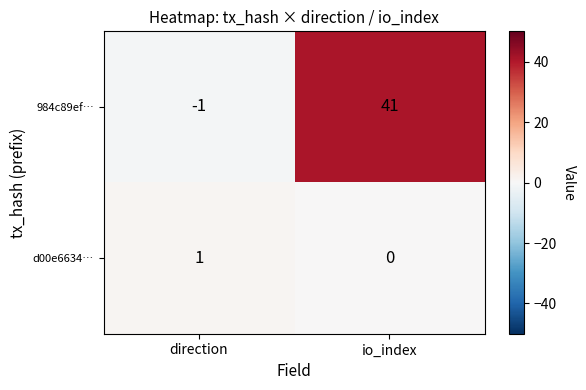

Rank the series by their maximum value, from lowest to highest.

d00e6634…, 984c89ef…